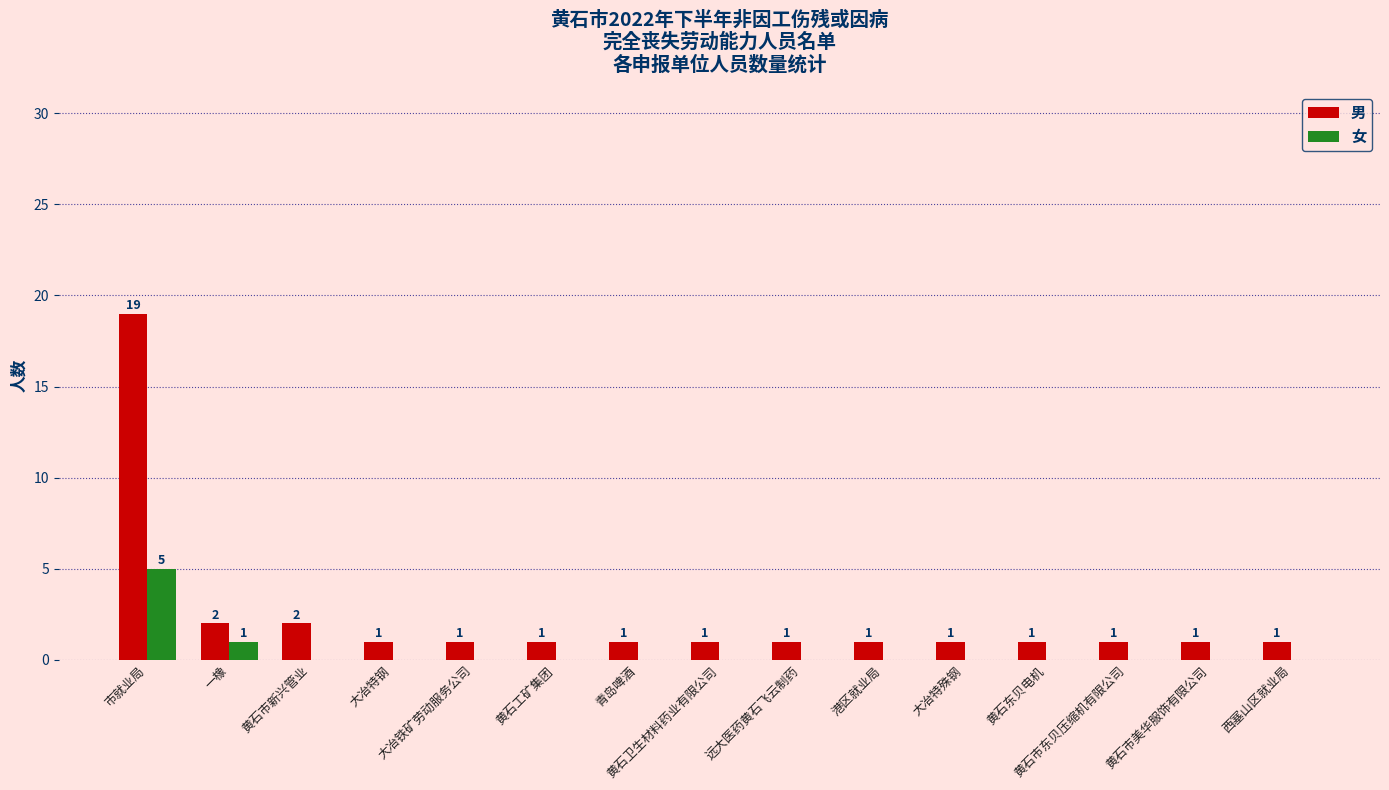

Count the number of data series in this chart.

2